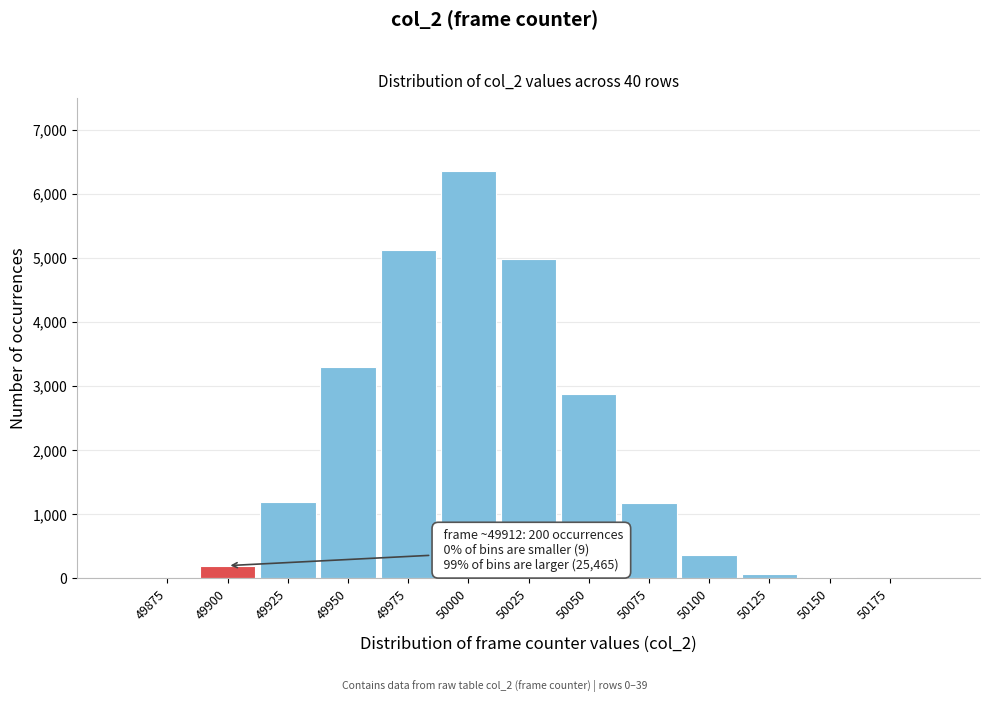

What is the change in value from 49925 to 49950?

+2113